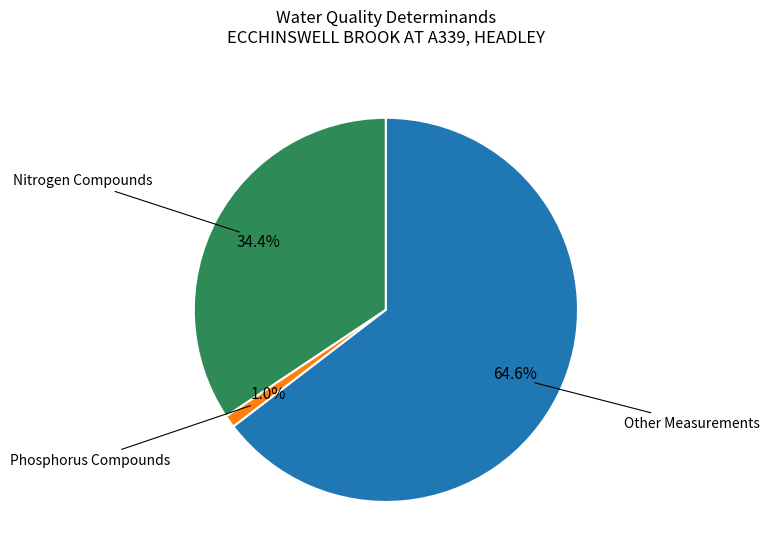

Does any single category account for the majority?

Yes